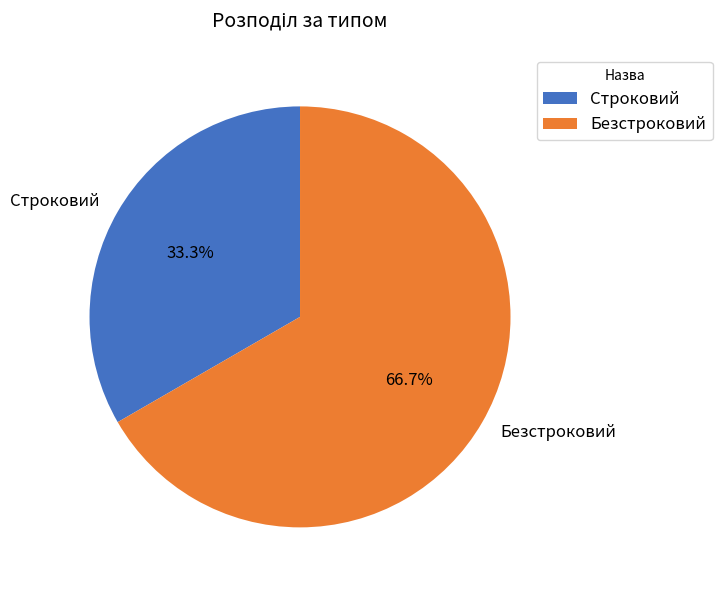

True or false: Безстроковий accounts for 58% of the total.

False